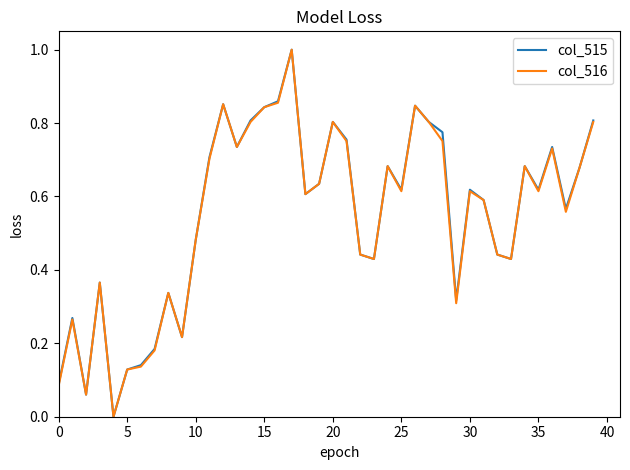

What is the maximum value for col_516?

1.0